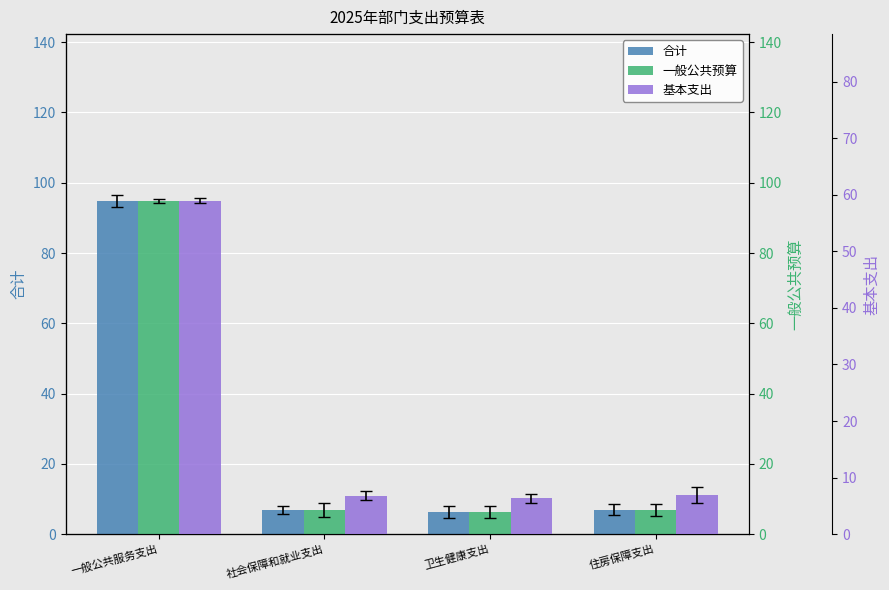

Is it true that 基本支出 equals 11.8 at 社会保障和就业支出?

False